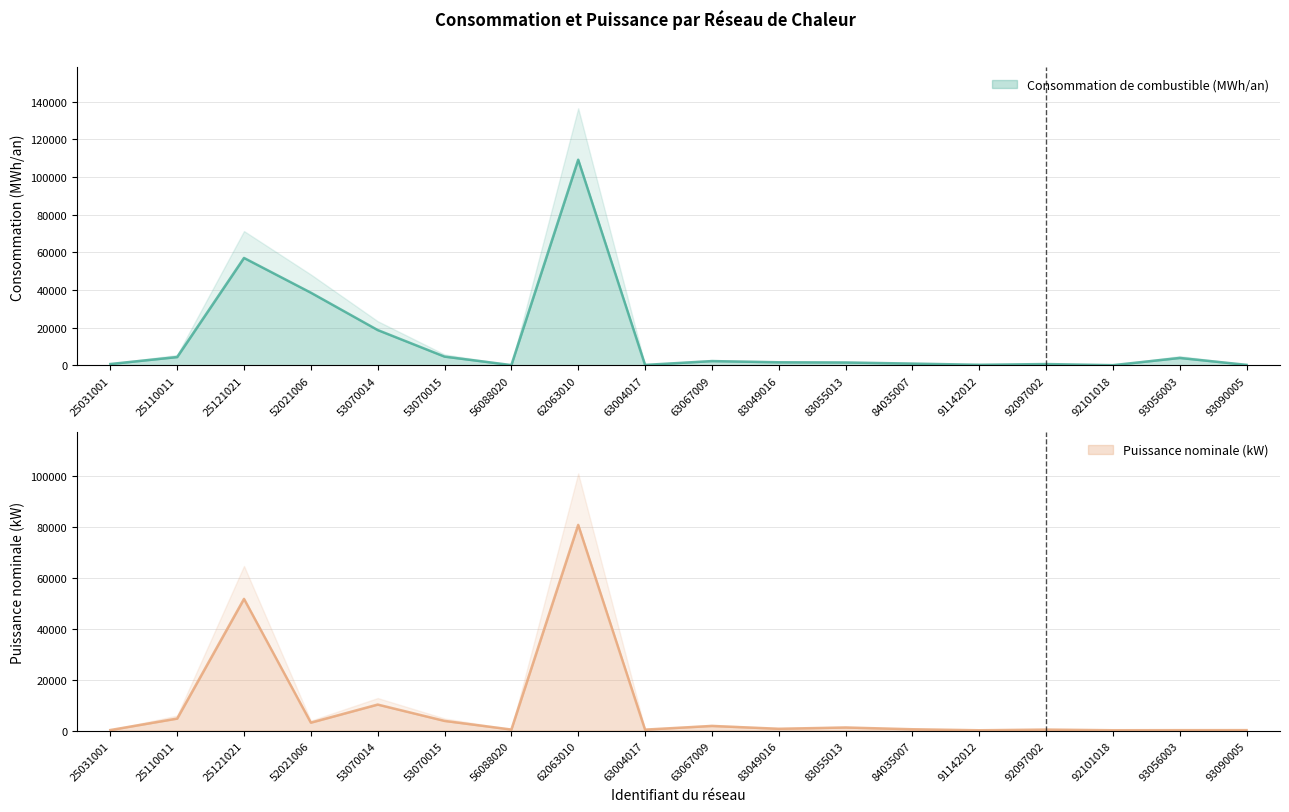

What is the total value across all series at 91142012?

520